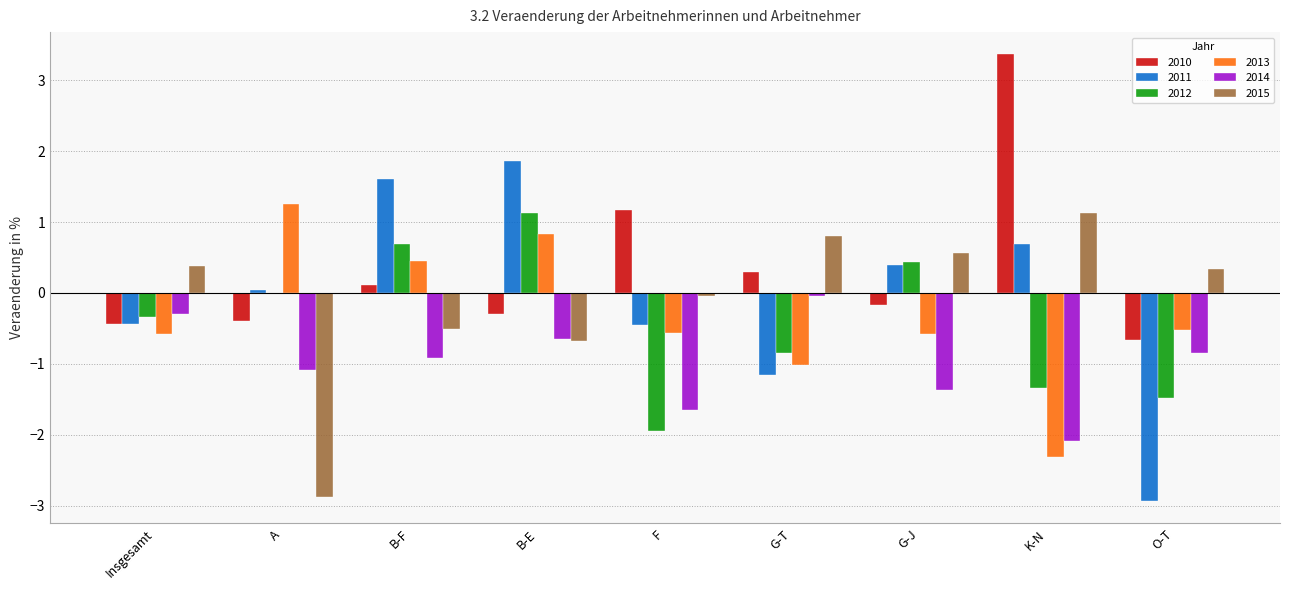

Is the value of 2010 at G-J greater than the value of 2014 at B-F?

Yes